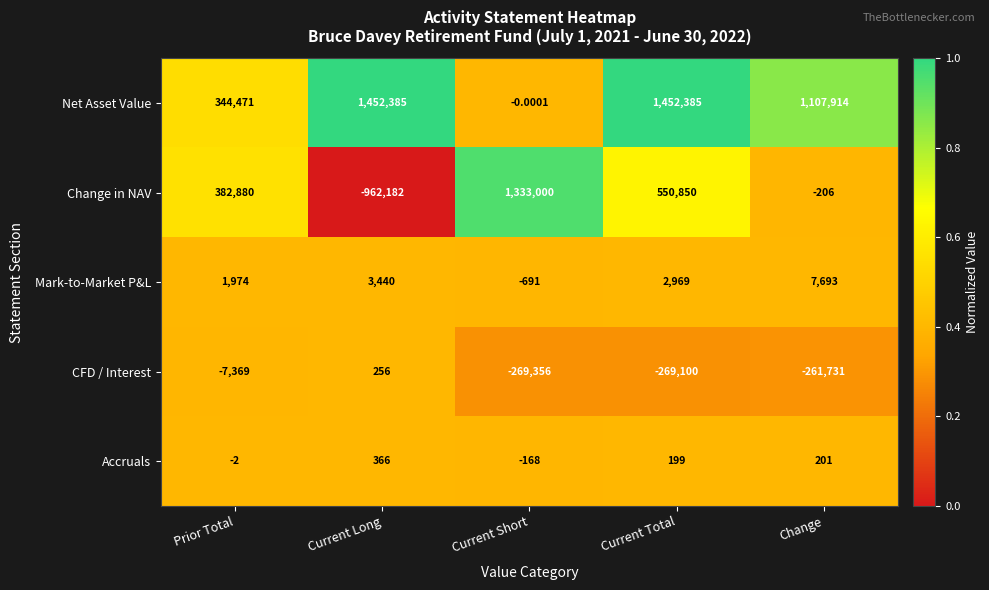

Which series has the widest spread of values?

Change in NAV